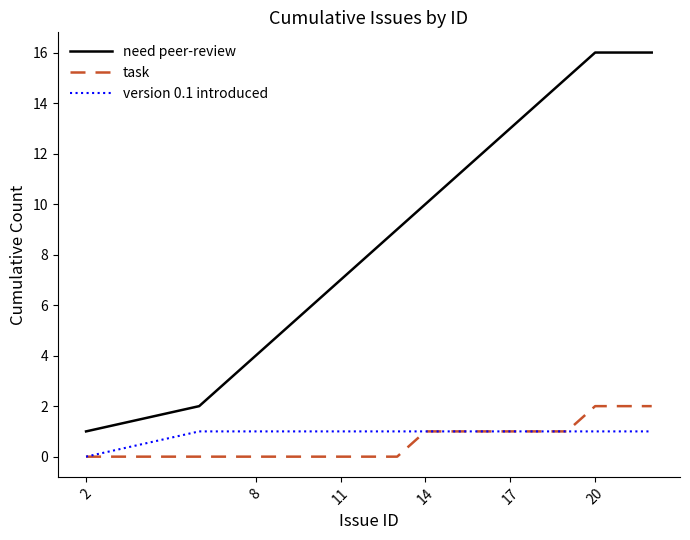

Which series has the largest total across all categories?

need peer-review